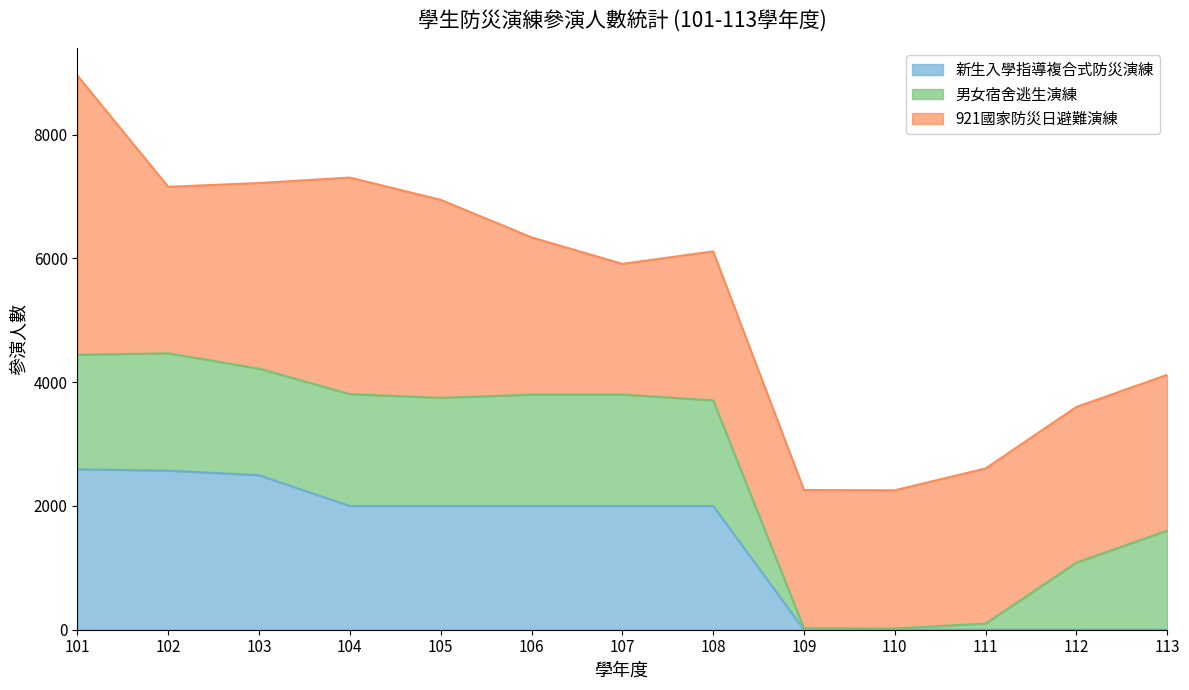

What is the sum of the 男女宿舍逃生演練 values at 102 and 107?

3697